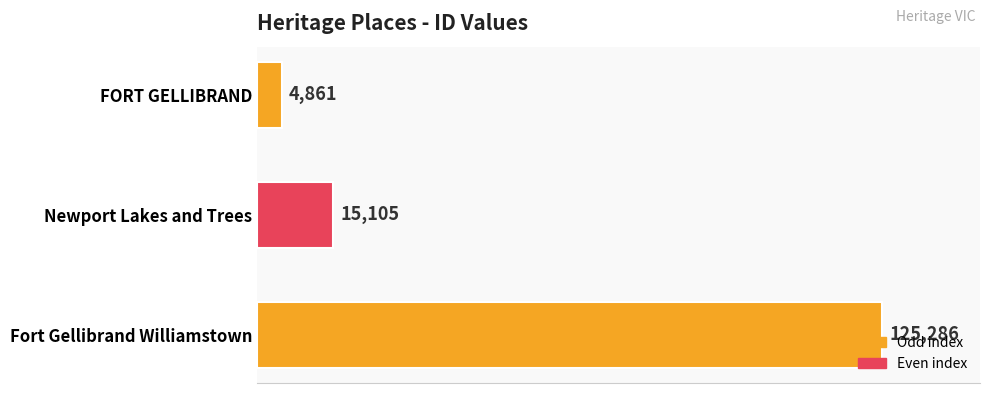

What is the maximum value shown in the chart?

125286